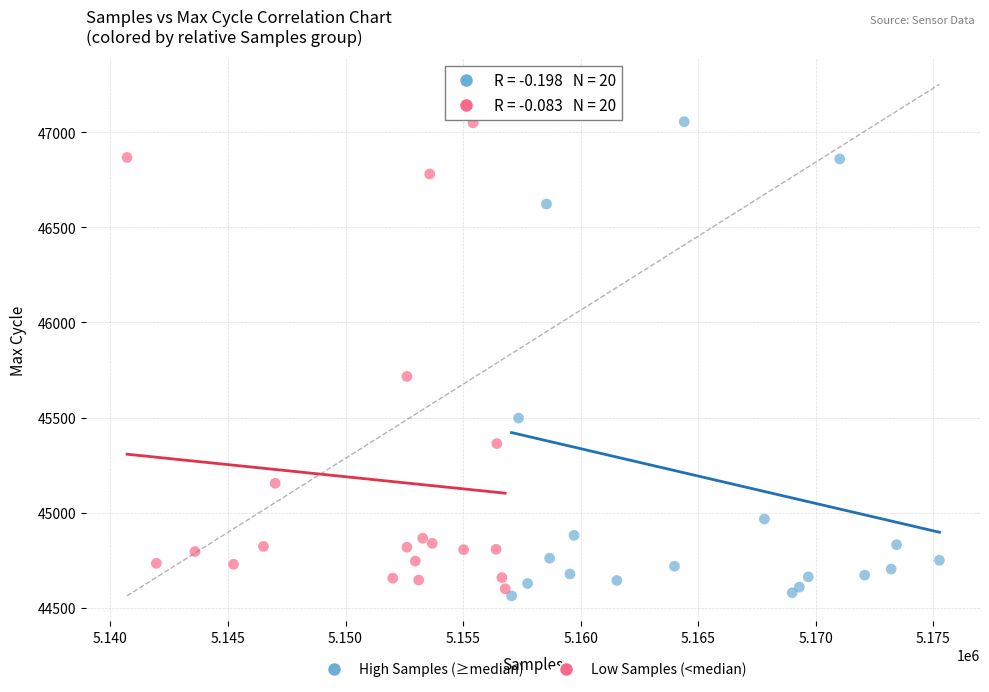

Which series has the largest Y range (max minus min)?

High Samples (≥median)